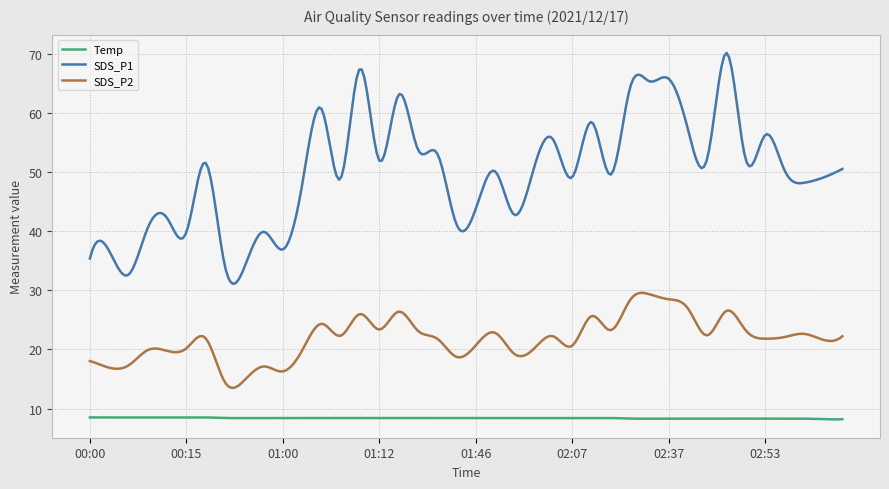

Which series has the widest spread of values?

SDS_P1